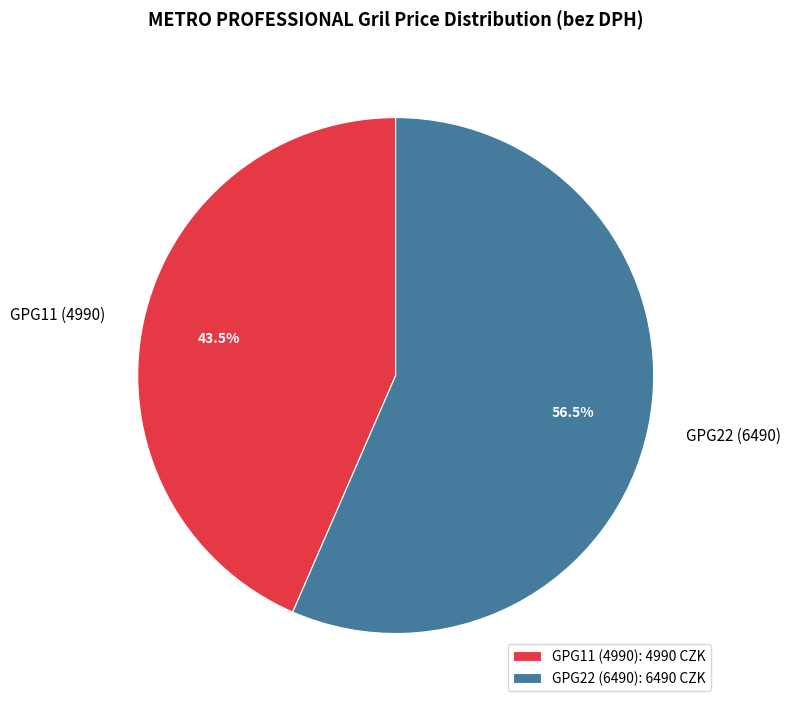

Which category has the smallest portion of the pie?

GPG11 (4990): 4990 CZK